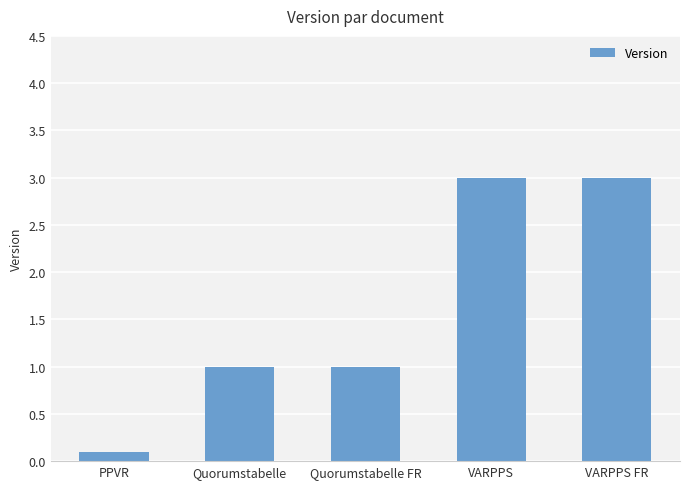

Reading left to right, what are all the values shown in this chart?

0.1	1.0	1.0	3.0	3.0